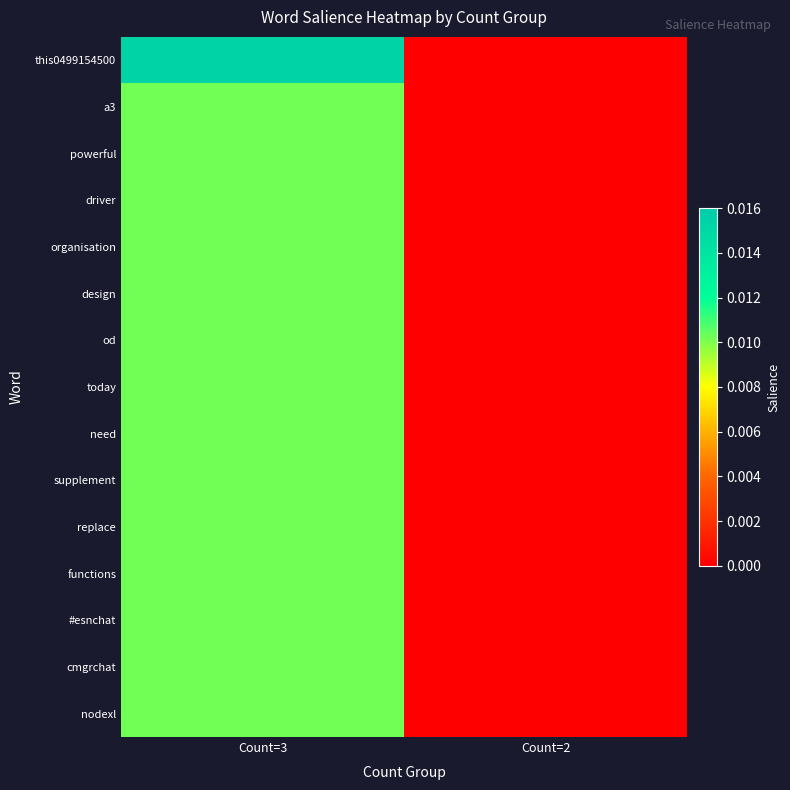

Which series changed the most between Count=3 and Count=2?

this0499154500